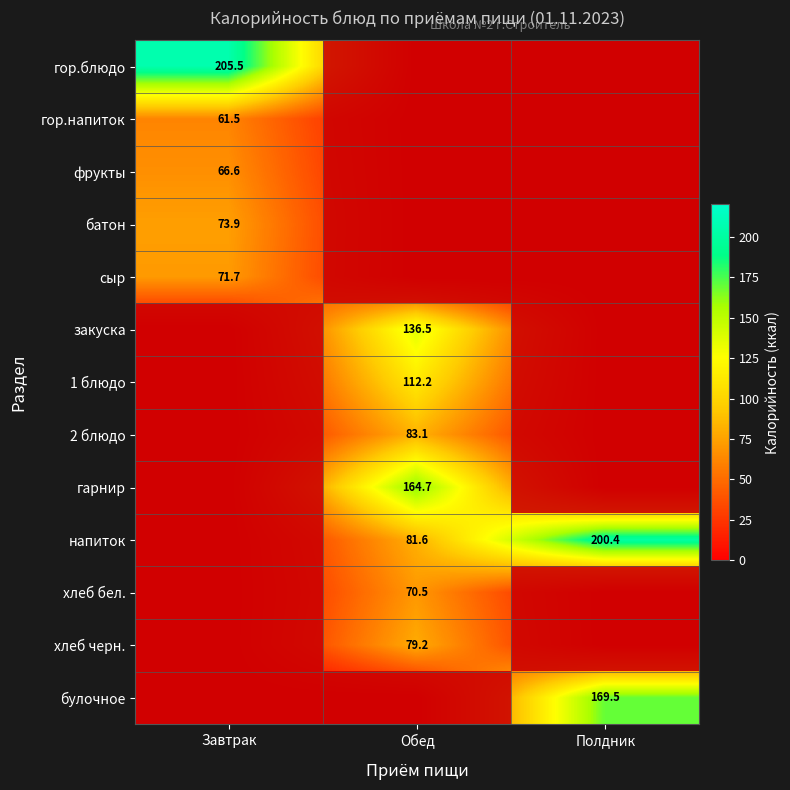

The value of булочное at Полдник is 169.5. True or false?

True